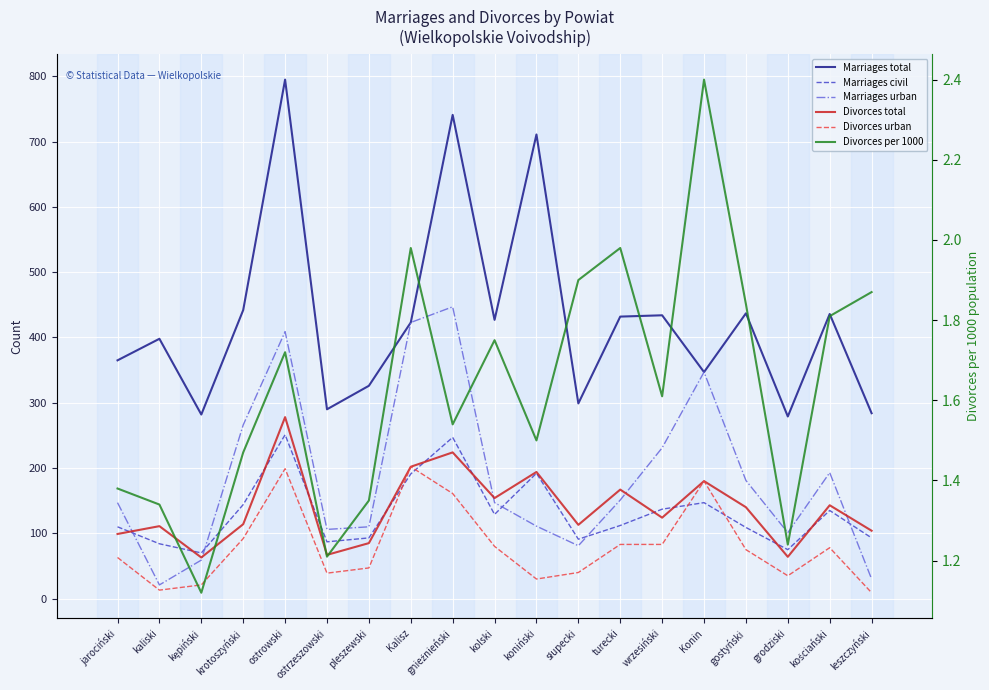

What is the value of the Marriages civil point at the 4th from the left?

144.0